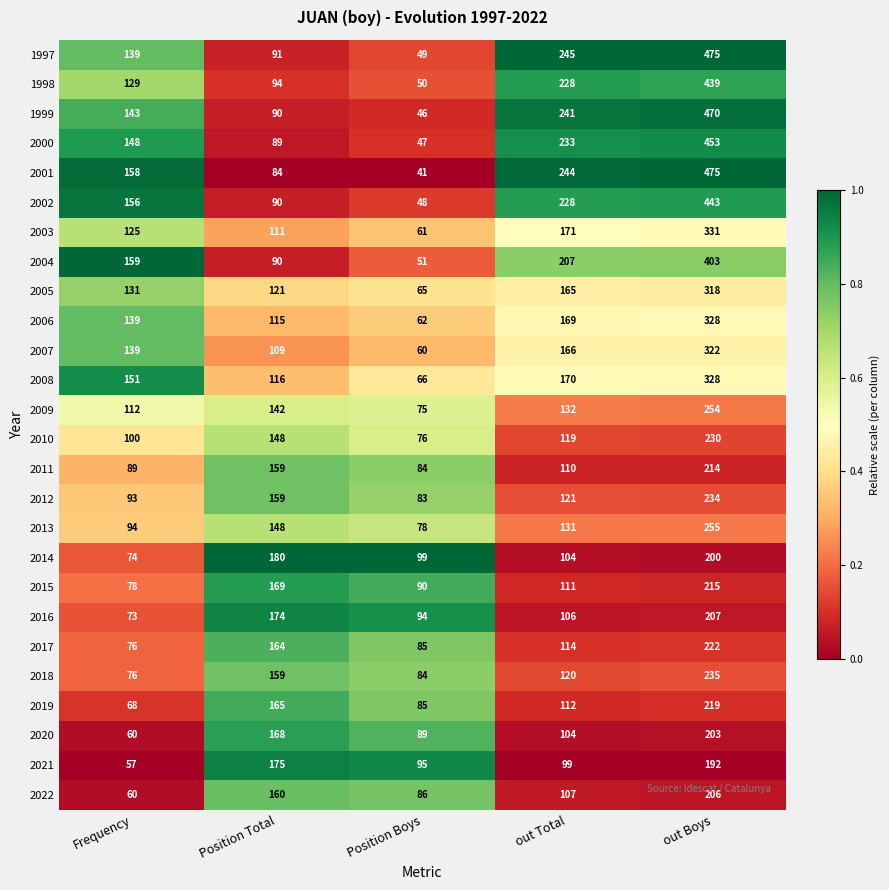

Rank the categories by 2002 value from lowest to highest.

Position Boys, Position Total, Frequency, out Total, out Boys